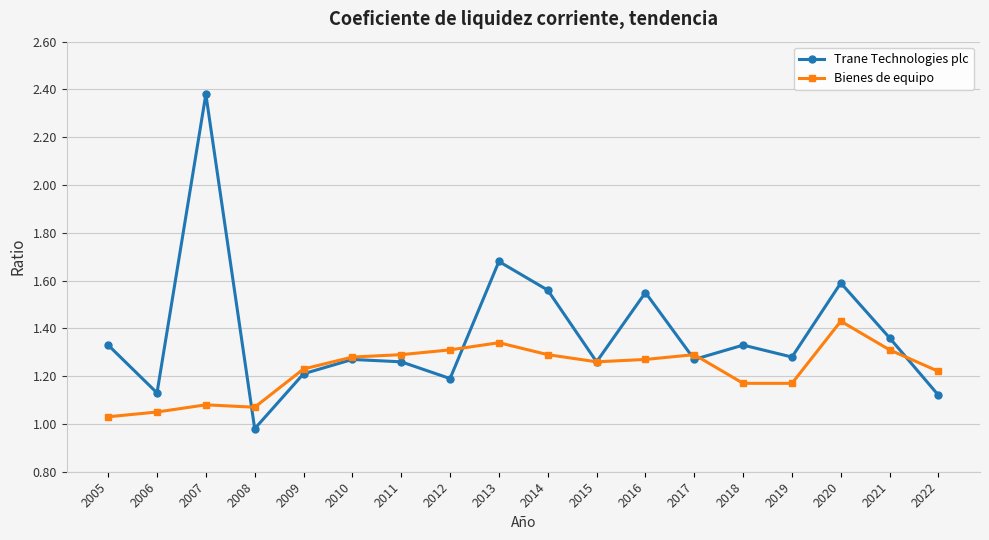

Where is the first local maximum for Trane Technologies plc?

2007